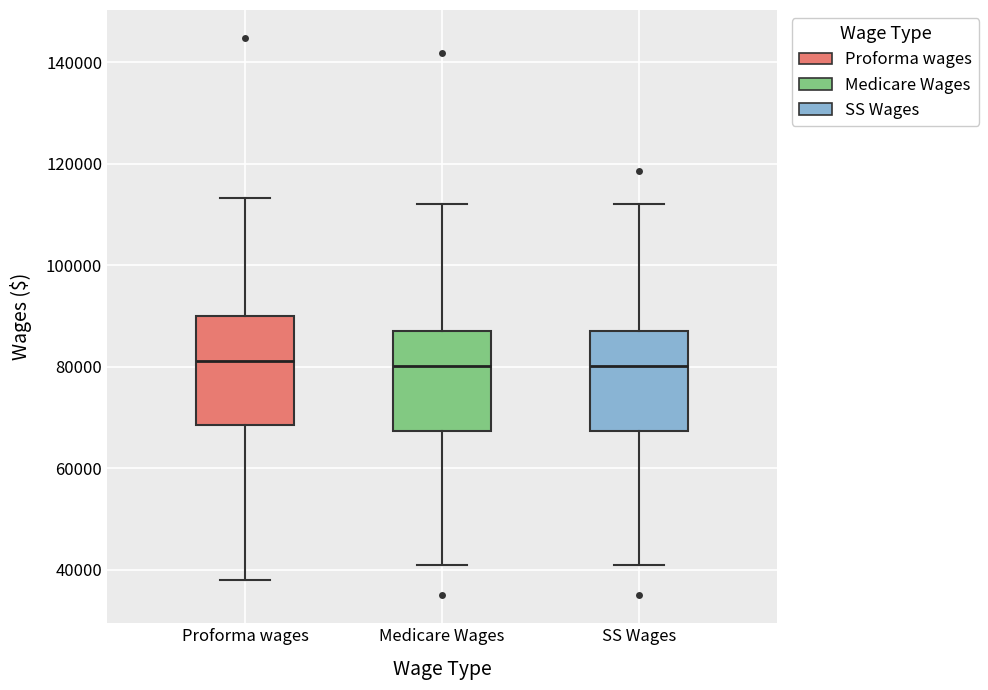

Reading left to right, read every box against the y-axis: the position of its median line, the range the box covers, and the ends of its whiskers. The values are not printed on the chart, so give them approximately, as read against the axis.

Proforma wages: median 82000, box 68000 to 90000, whiskers 38000 to 114000
Medicare Wages: median 80000, box 68000 to 88000, whiskers 40000 to 112000
SS Wages: median 80000, box 68000 to 88000, whiskers 40000 to 112000